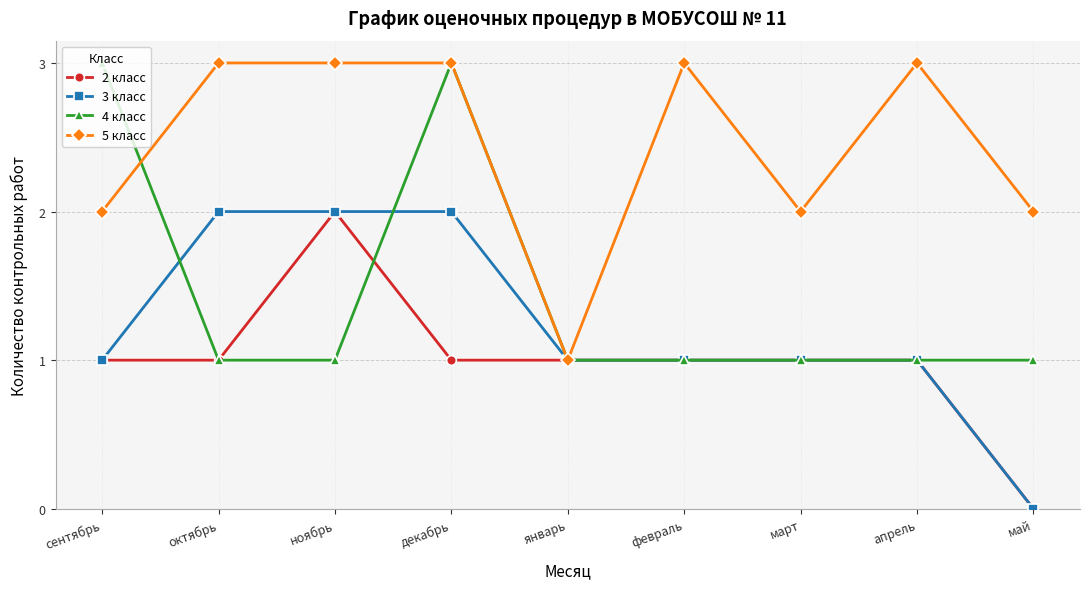

Which category has the lowest value across all series?

май